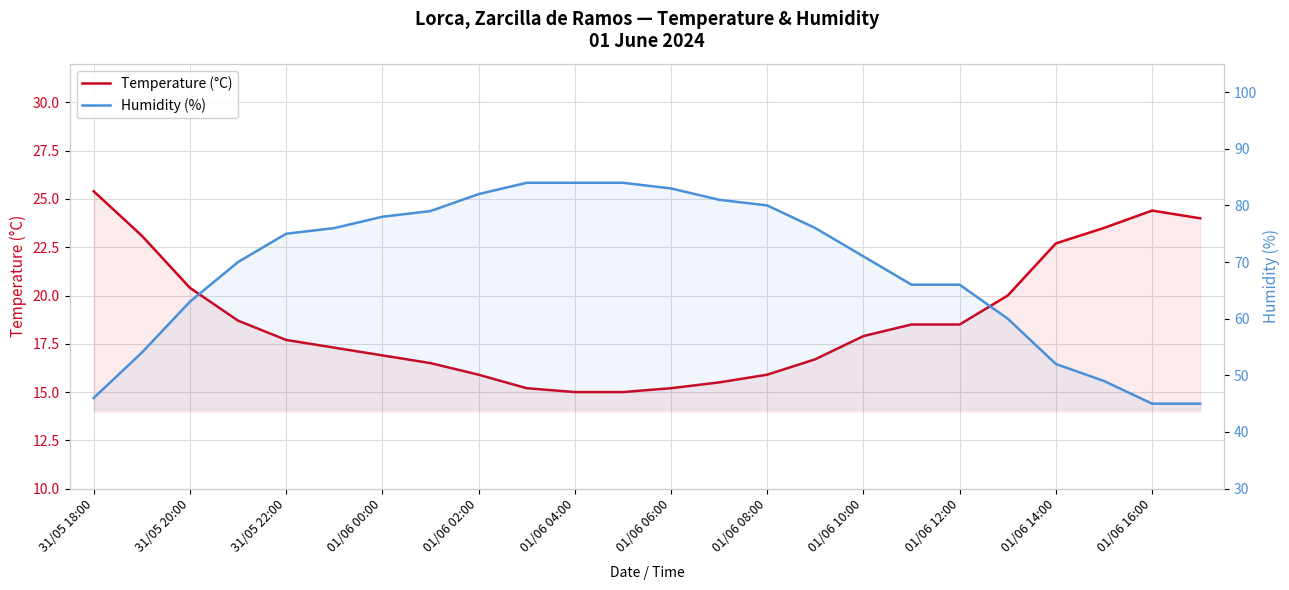

Rank the series by their maximum value, from lowest to highest.

Temperature (°C), Humidity (%)